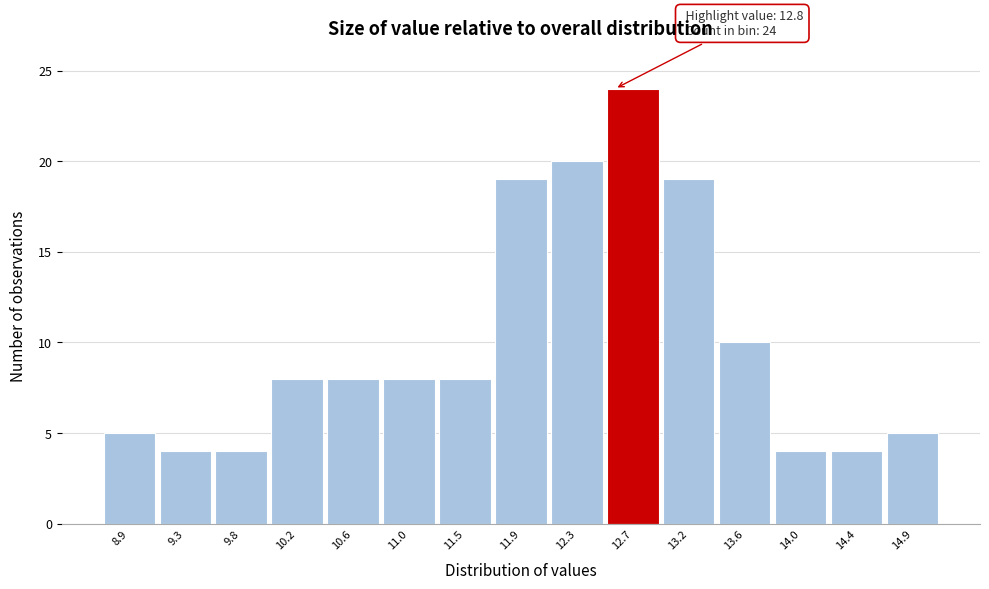

Reading left to right, transcribe all the data shown in this chart.

8.9=5	9.3=4	9.8=4	10.2=8	10.6=8	11.0=8	11.5=8	11.9=19	12.3=20	12.7=24	13.2=19	13.6=10	14.0=4	14.4=4	14.9=5